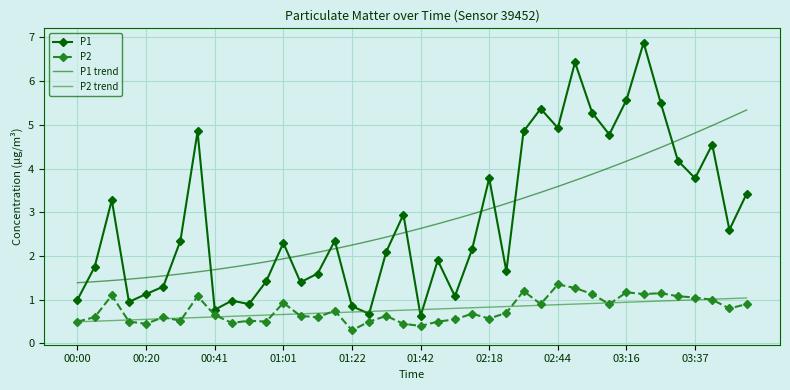

What is the greatest value displayed?

6.9